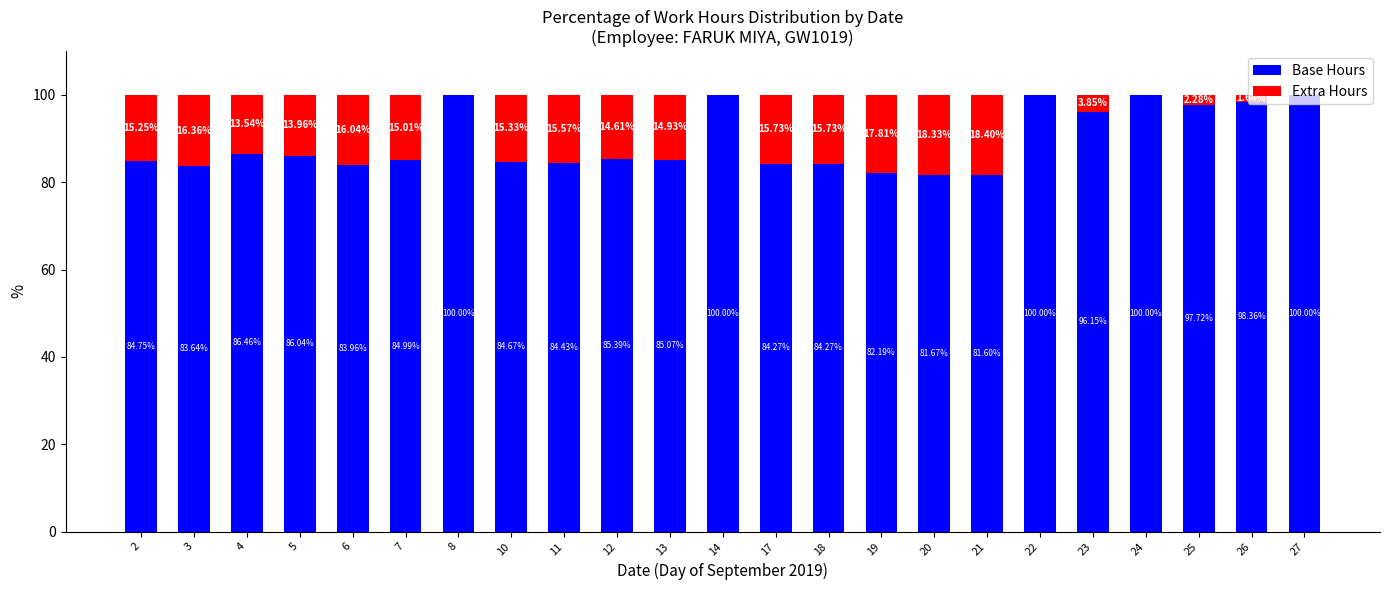

At which label is Base Hours closest to 90?

4